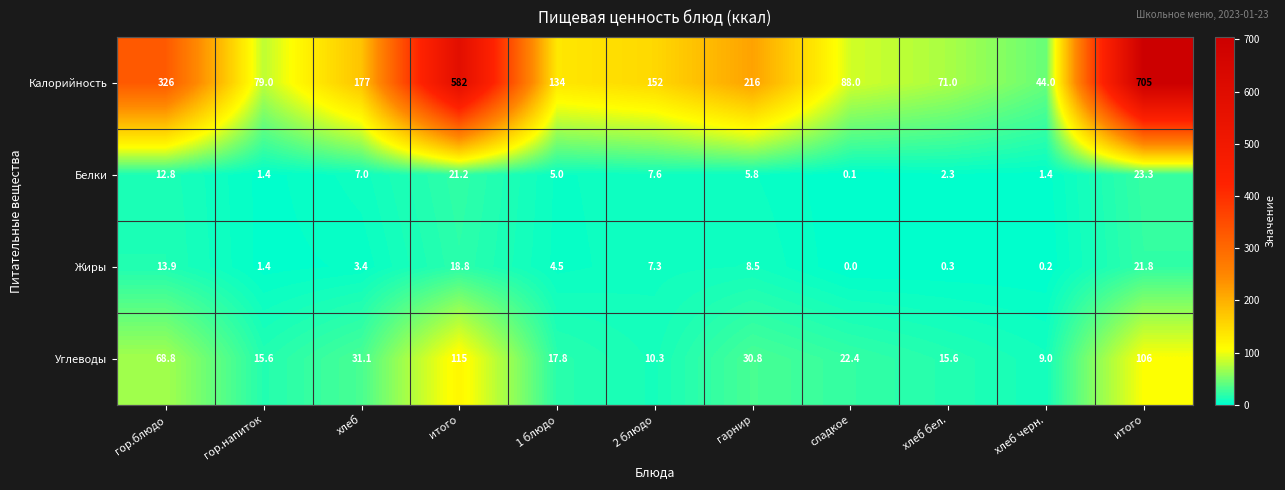

Count the number of categories in the chart.

11